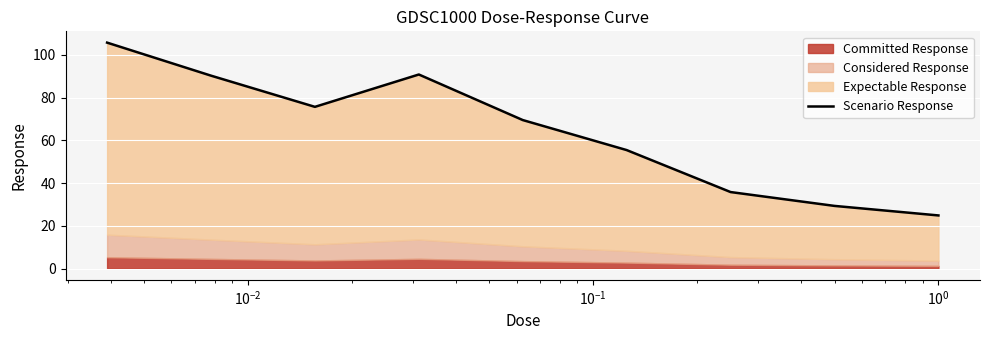

Is it true that the value at $\mathdefault{10^{-3}}$ is 157.7?

False